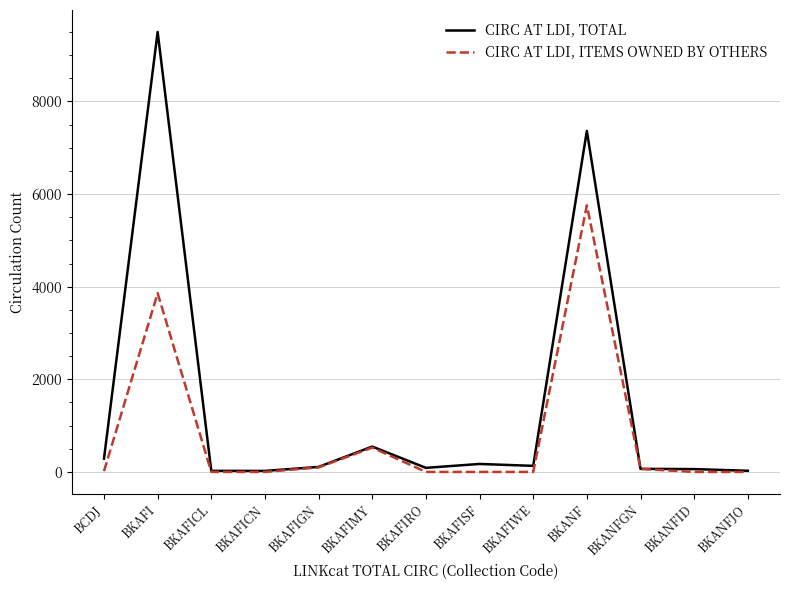

What is the difference between the CIRC AT LDI, TOTAL values at BKAFIRO and BKAFISF?

84